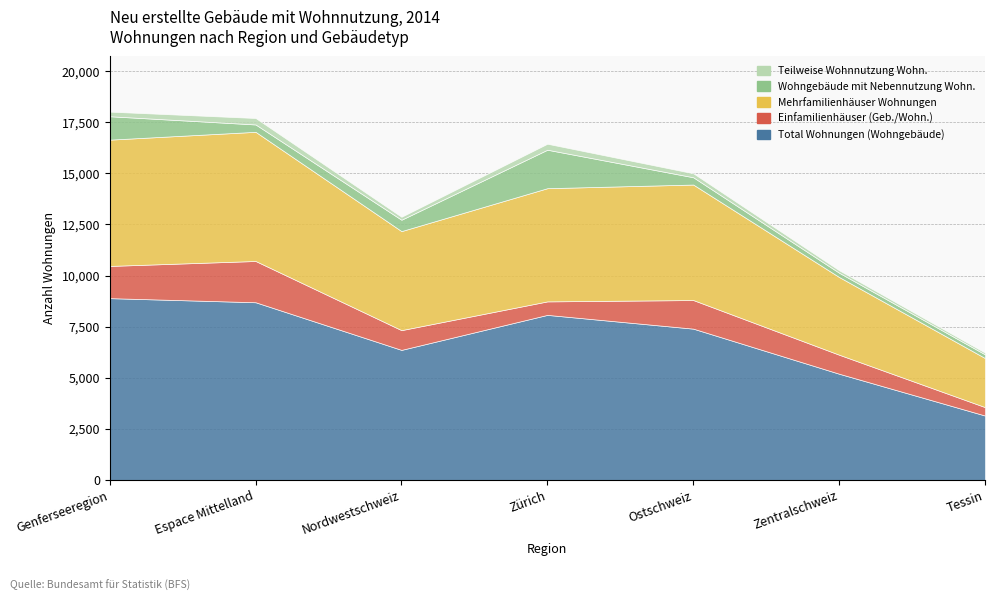

What is the minimum value for Einfamilienhäuser (Geb./Wohn.)?

412